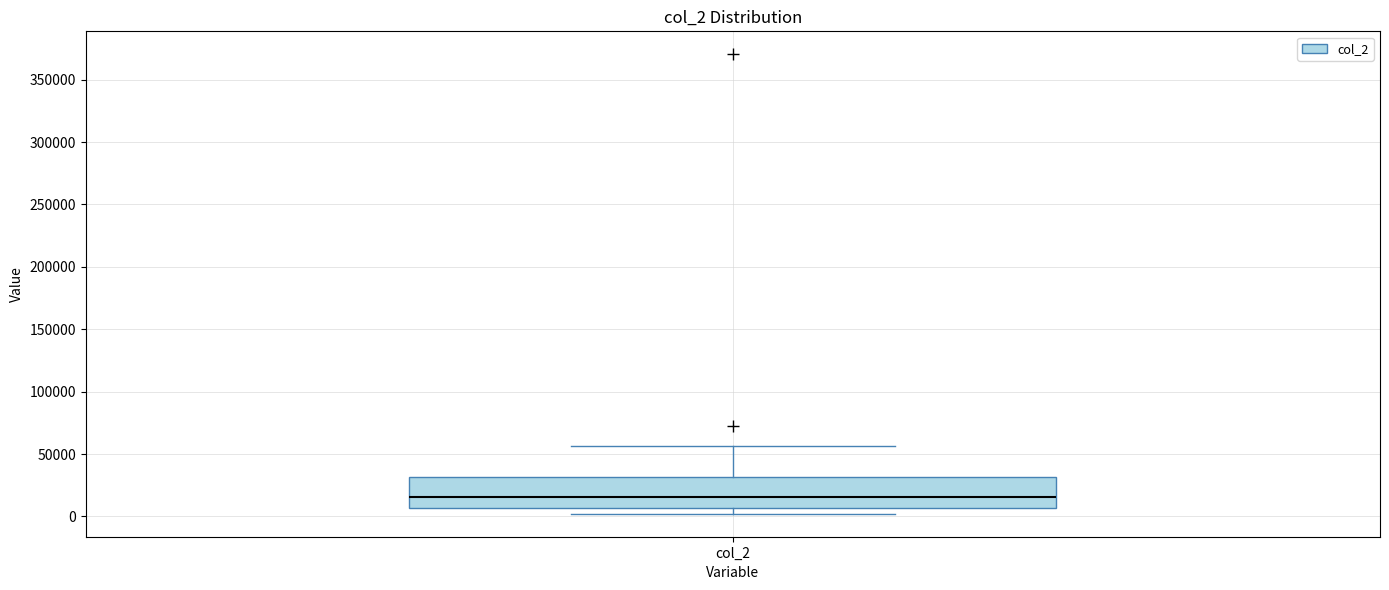

Read this box plot against the y-axis: the position of the median line, the range covered by the box, and the ends of both whiskers. The values are not printed on the chart, so give them approximately, as read against the axis.

median 15000, box 5000 to 30000, whiskers 0 to 55000